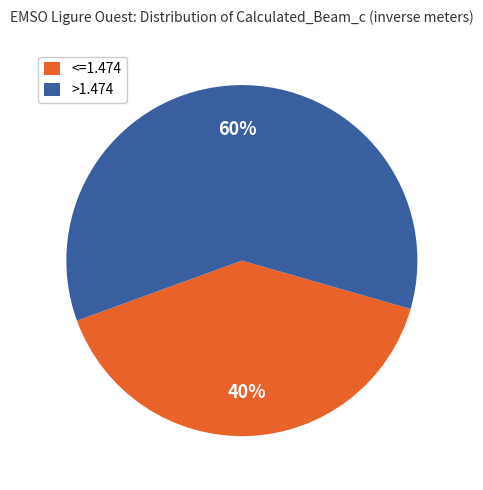

Rank the categories by value from lowest to highest.

<=1.474, >1.474